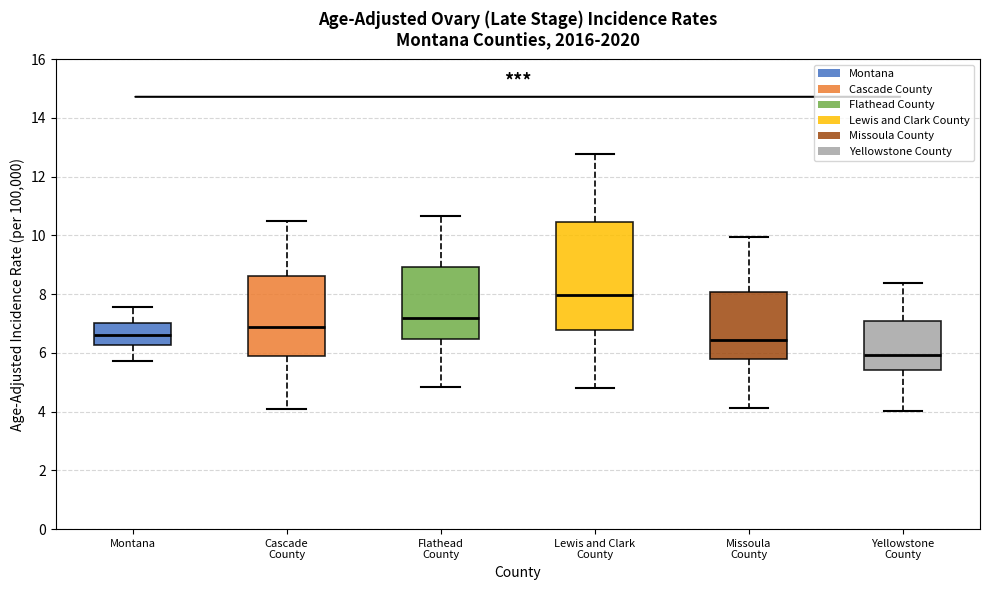

Reading left to right, transcribe this box plot: for each box, give where its median line is, the range the box spans, and where its two whiskers end, as read against the y-axis. The values are not printed on the chart, so give them approximately, as read against the axis.

Montana: median 6.6, box 6.2 to 7.0, whiskers 5.8 to 7.6
Cascade County: median 6.8, box 5.8 to 8.6, whiskers 4.0 to 10.6
Flathead County: median 7.2, box 6.4 to 9.0, whiskers 4.8 to 10.6
Lewis and Clark County: median 8.0, box 6.8 to 10.4, whiskers 4.8 to 12.8
Missoula County: median 6.4, box 5.8 to 8.0, whiskers 4.2 to 10.0
Yellowstone County: median 6.0, box 5.4 to 7.0, whiskers 4.0 to 8.4